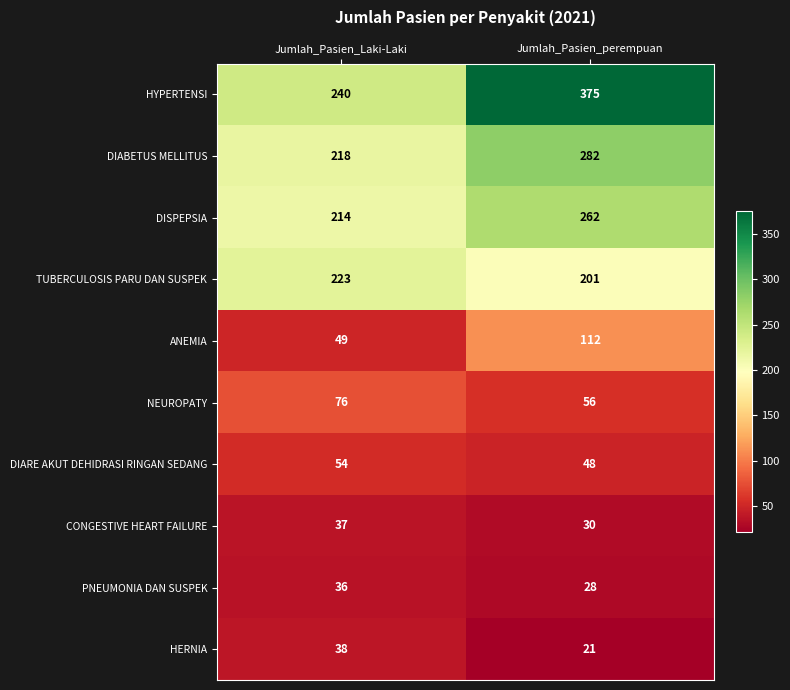

What value does the DISPEPSIA series have at Jumlah_Pasien_perempuan?

262